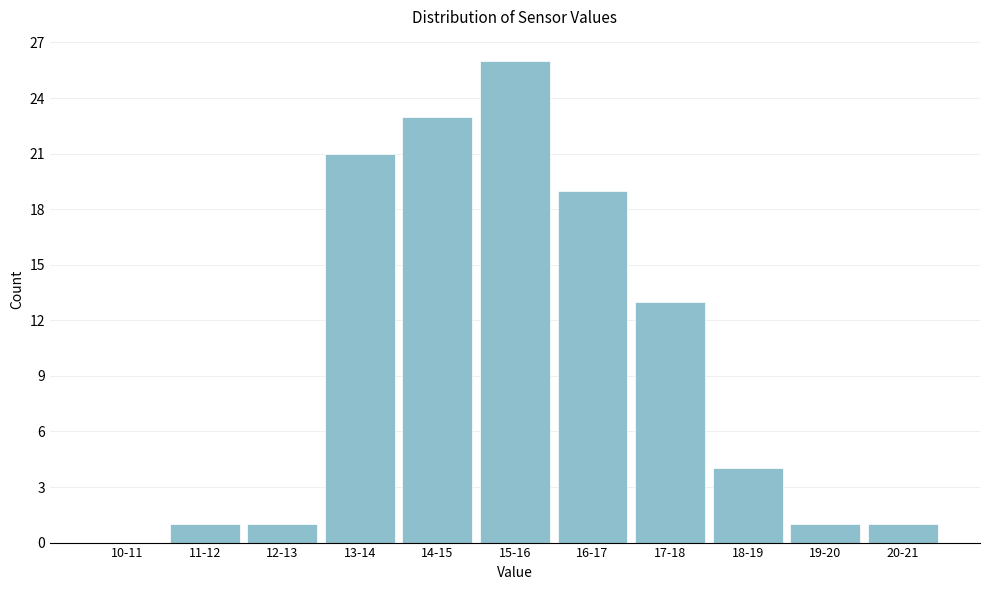

Reading right to left, what are all the values shown in this chart?

20-21=1	19-20=1	18-19=4	17-18=13	16-17=19	15-16=26	14-15=23	13-14=21	12-13=1	11-12=1	10-11=0